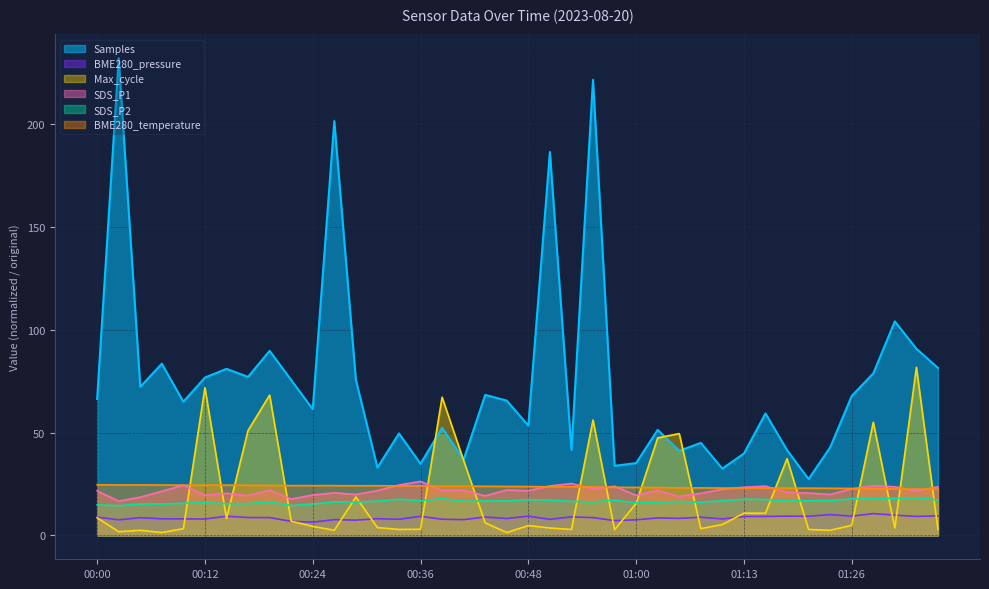

How many interior local peaks does the BME280_temperature series have?

8